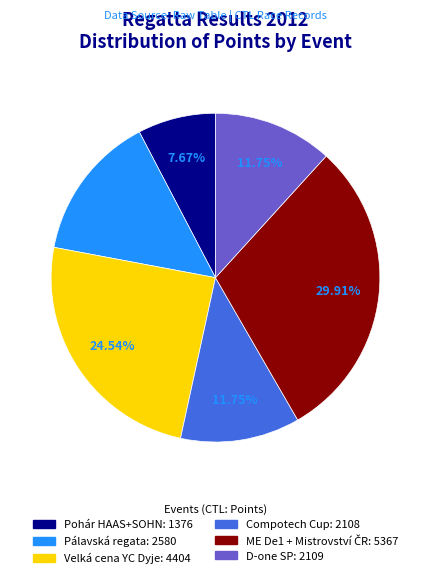

Does any single category account for the majority?

No